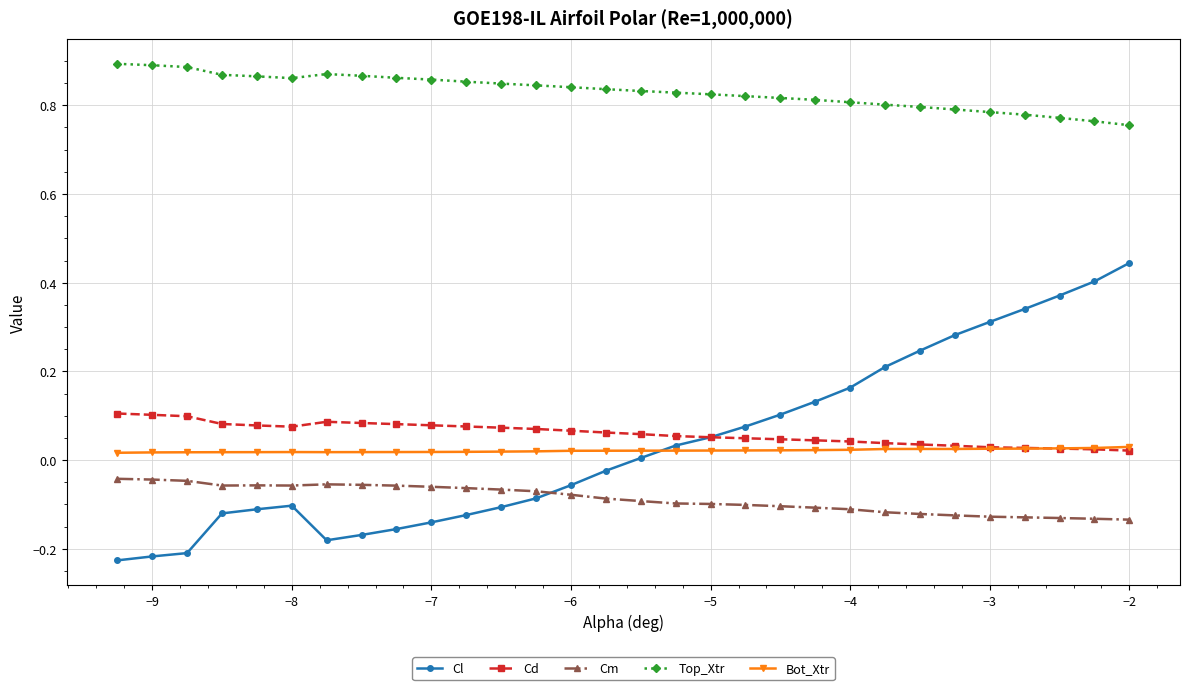

Which series has the largest total across all categories?

Top_Xtr